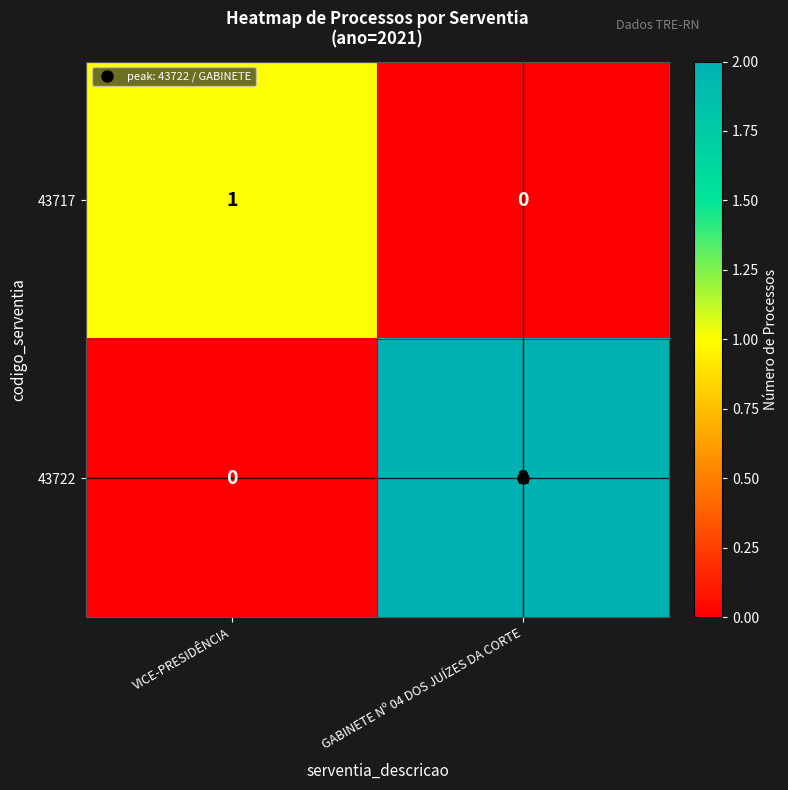

How many data points does each series have?

2